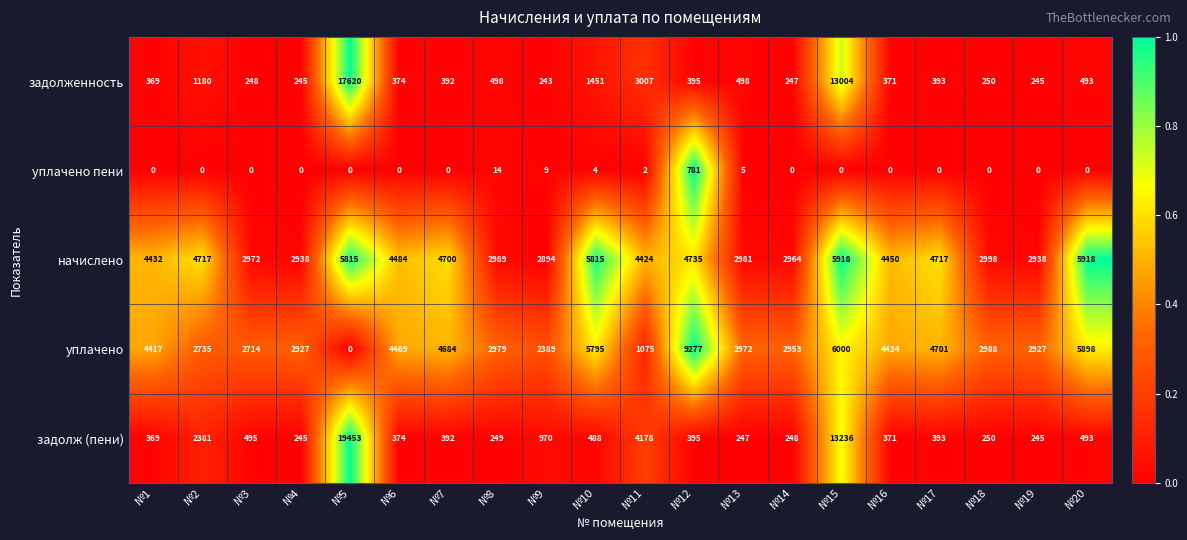

Is it true that задолженность equals 250 at №18?

True